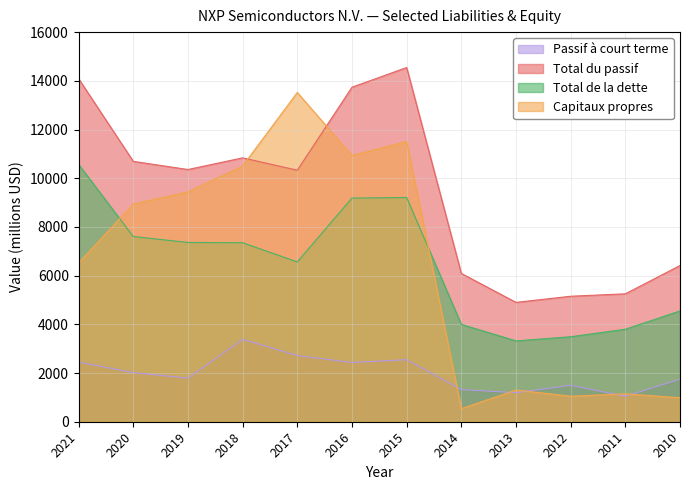

How many lines are shown in the chart?

4